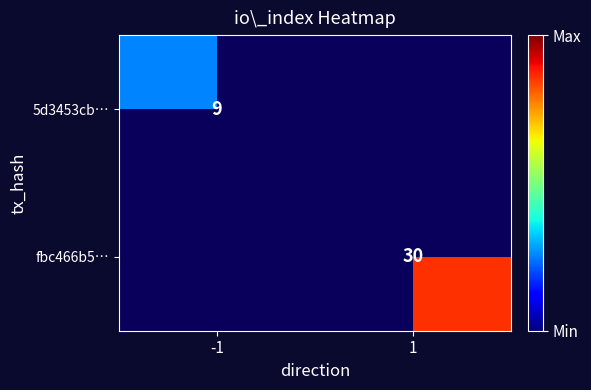

The 5d3453cb… series shows 16 at -1. True or false?

False